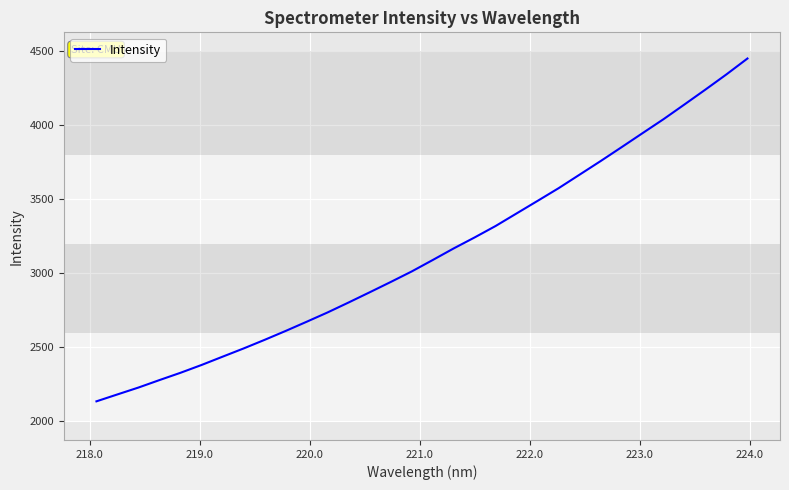

What is the difference between the second highest and second lowest values?

2159.1